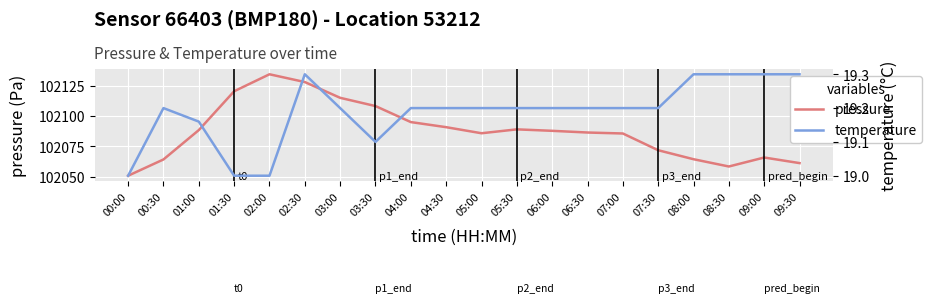

Is the value of pressure at 08:00 greater than the value of temperature at 03:30?

Yes